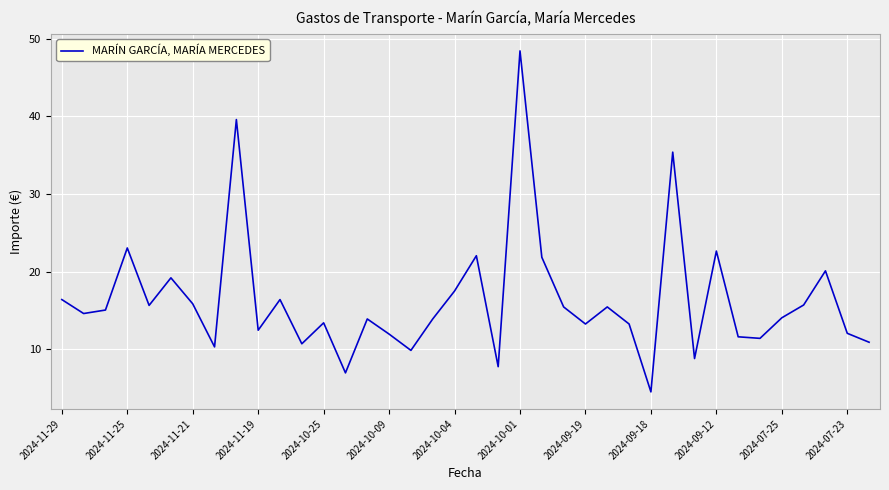

What is the minimum value shown in the chart?

4.5